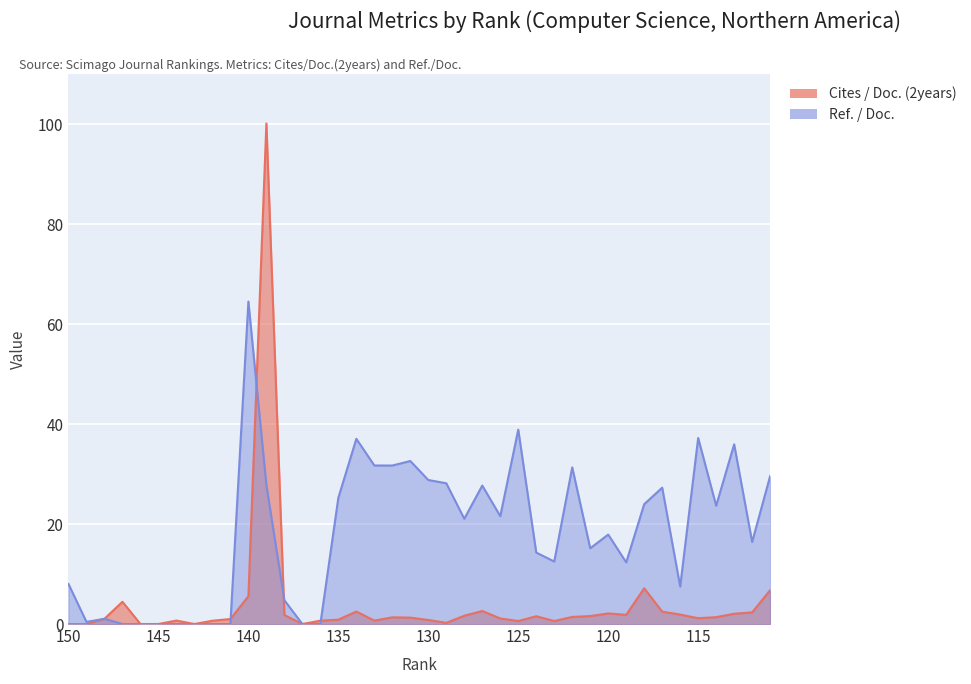

What is the greatest value displayed?

100.1